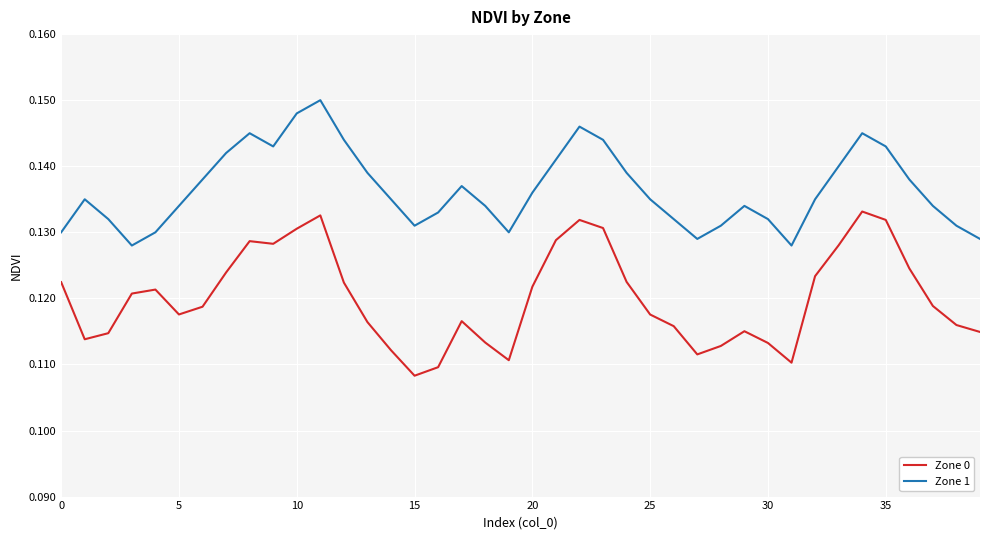

Which series has the largest total across all categories?

Zone 1